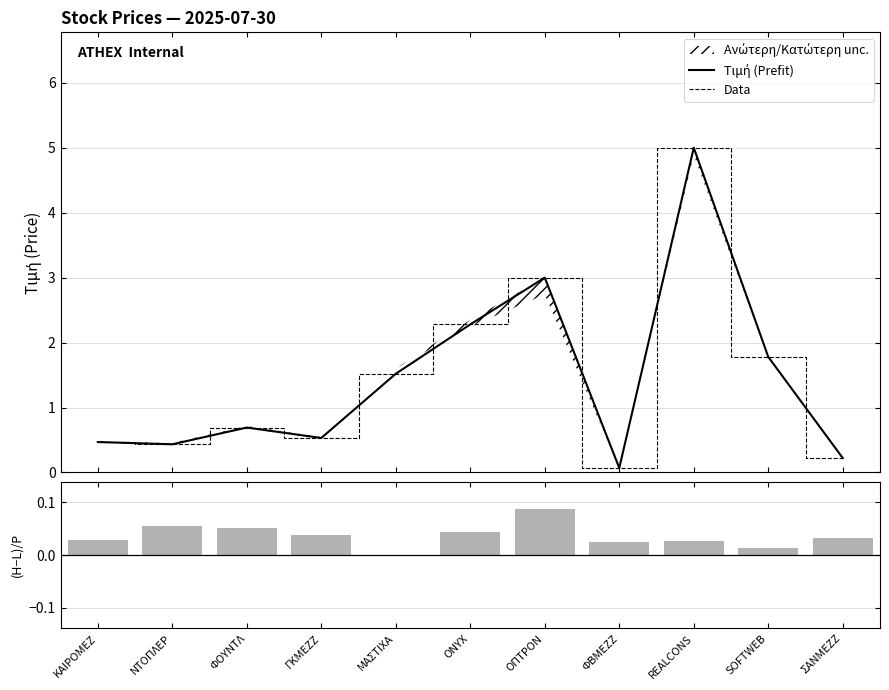

Which series has the largest total across all categories?

Τιμή (Prefit)